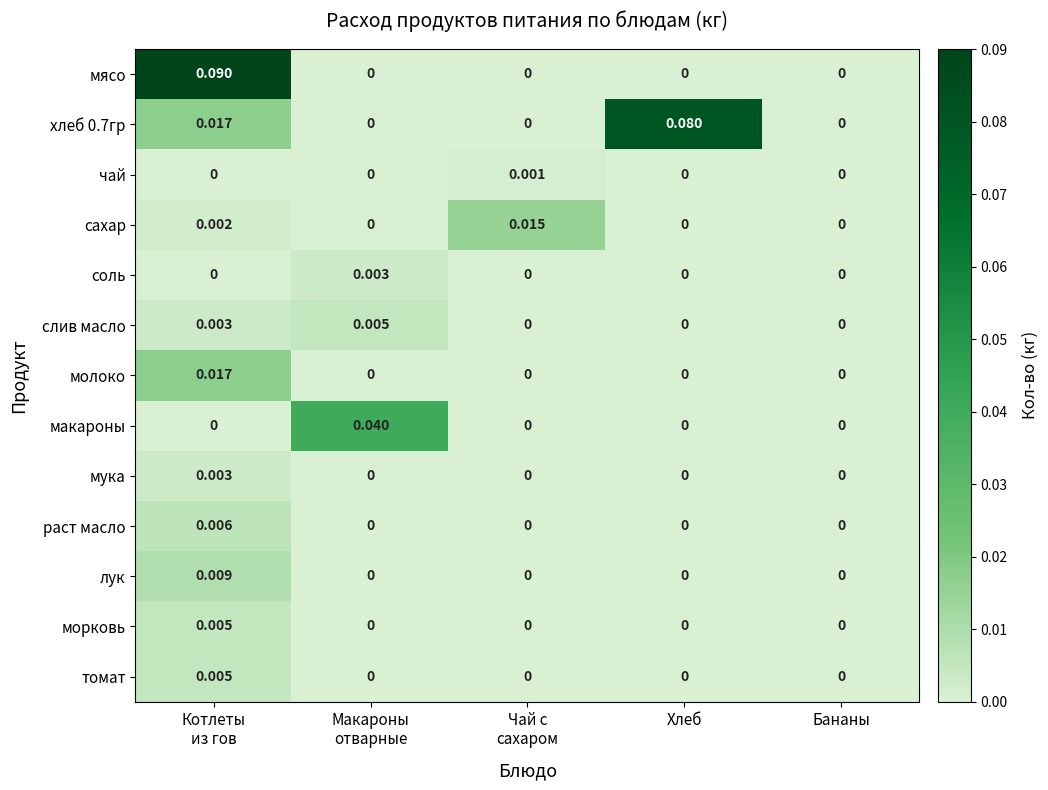

Which series has the widest spread of values?

мясо